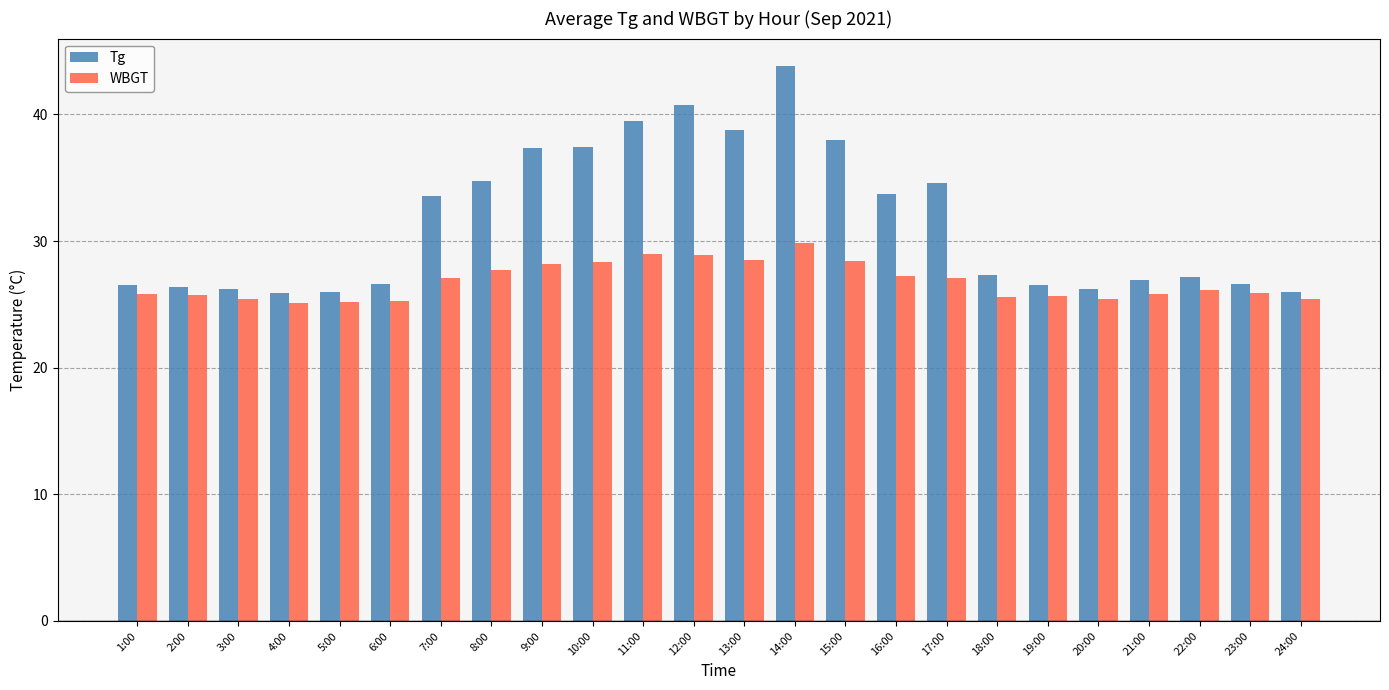

At how many categories does at least one series exceed 39?

3